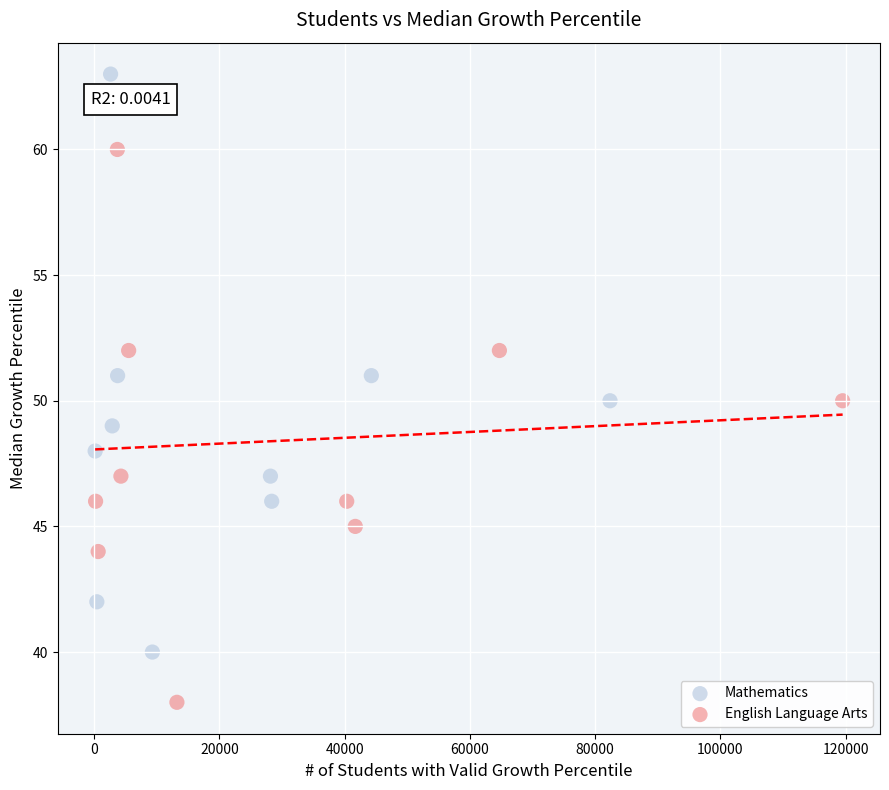

Which series contains the highest Y value?

Mathematics